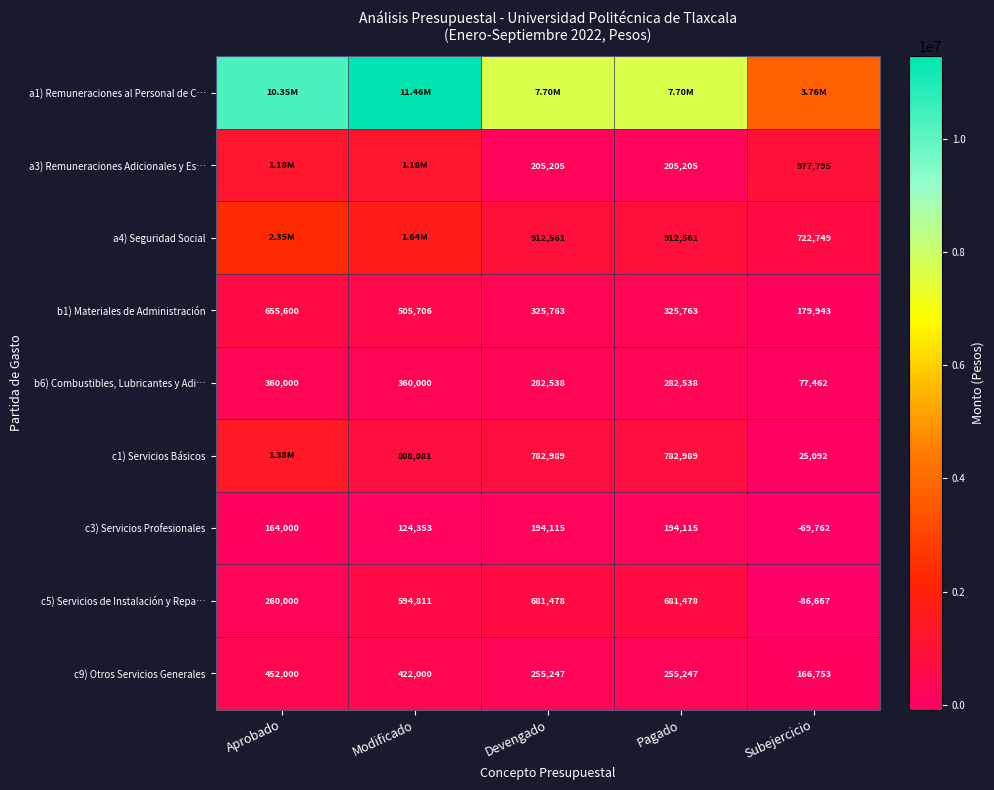

What is the difference between the maximum and second lowest values in the c3) Servicios Profesionales series?

69762